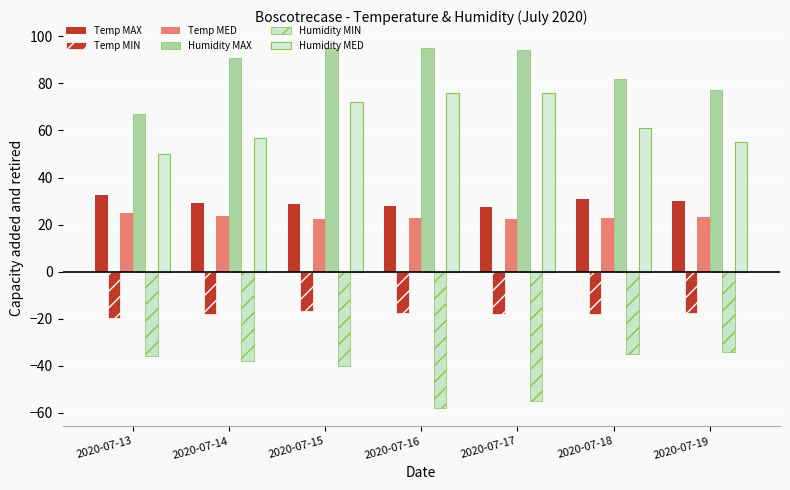

Does the chart contain stacked bars?

No